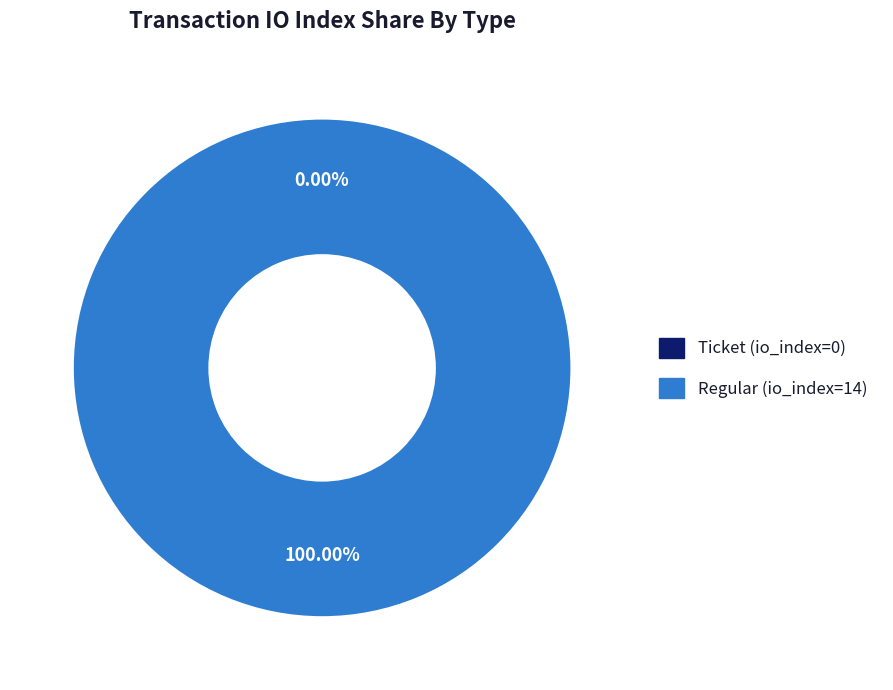

How many slices are in this pie chart?

2